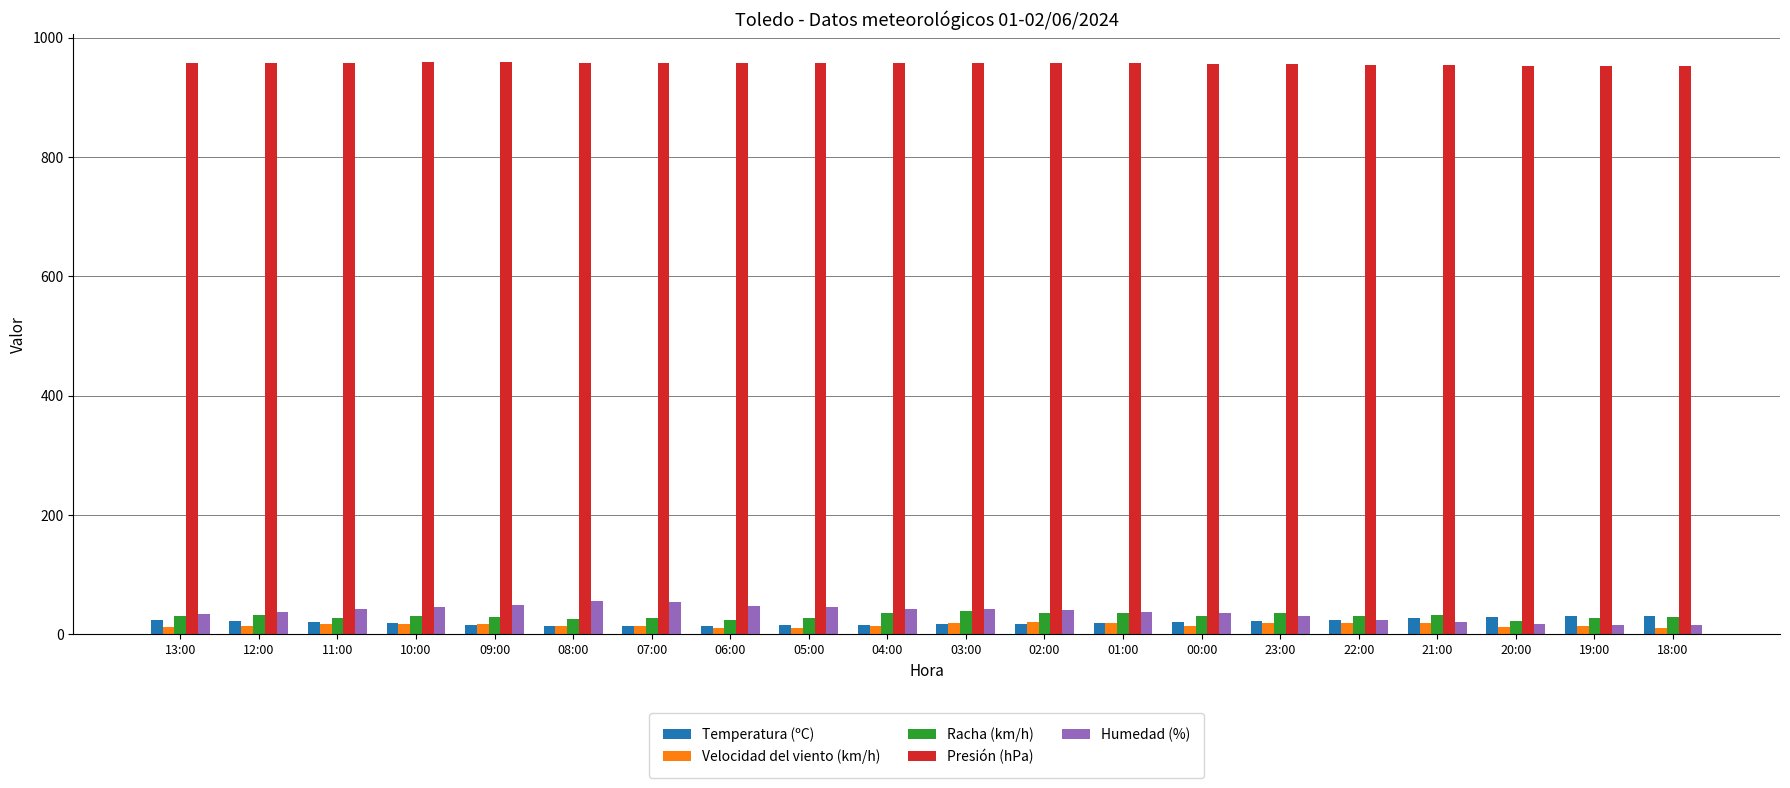

What are all the series names shown in the legend?

Temperatura (ºC), Velocidad del viento (km/h), Racha (km/h), Presión (hPa), Humedad (%)